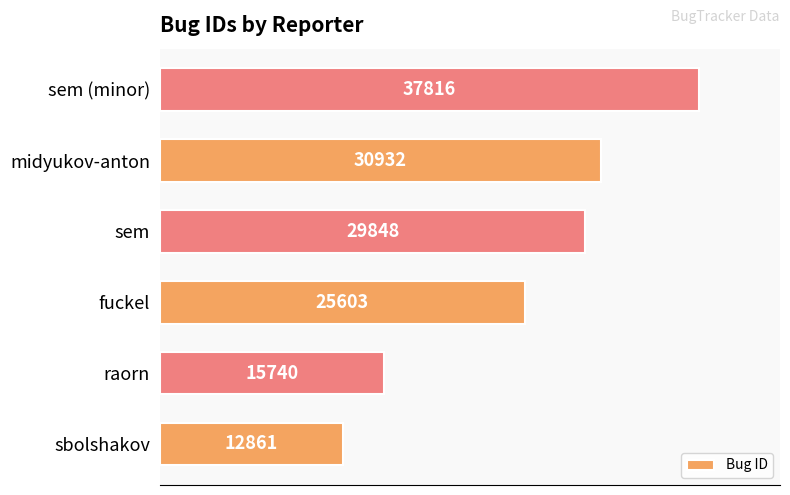

What is the difference between the values at sem and raorn?

14108